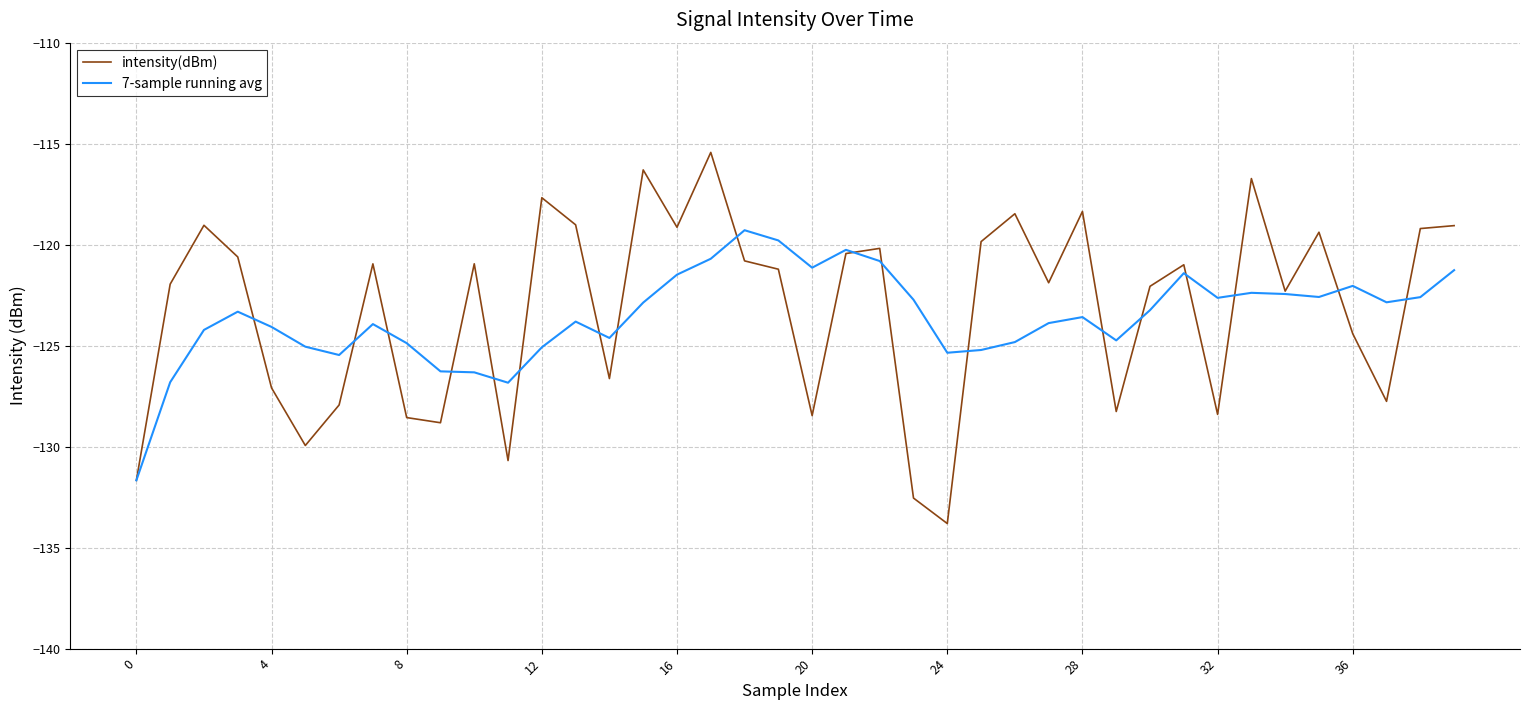

Which series has the widest spread of values?

intensity(dBm)